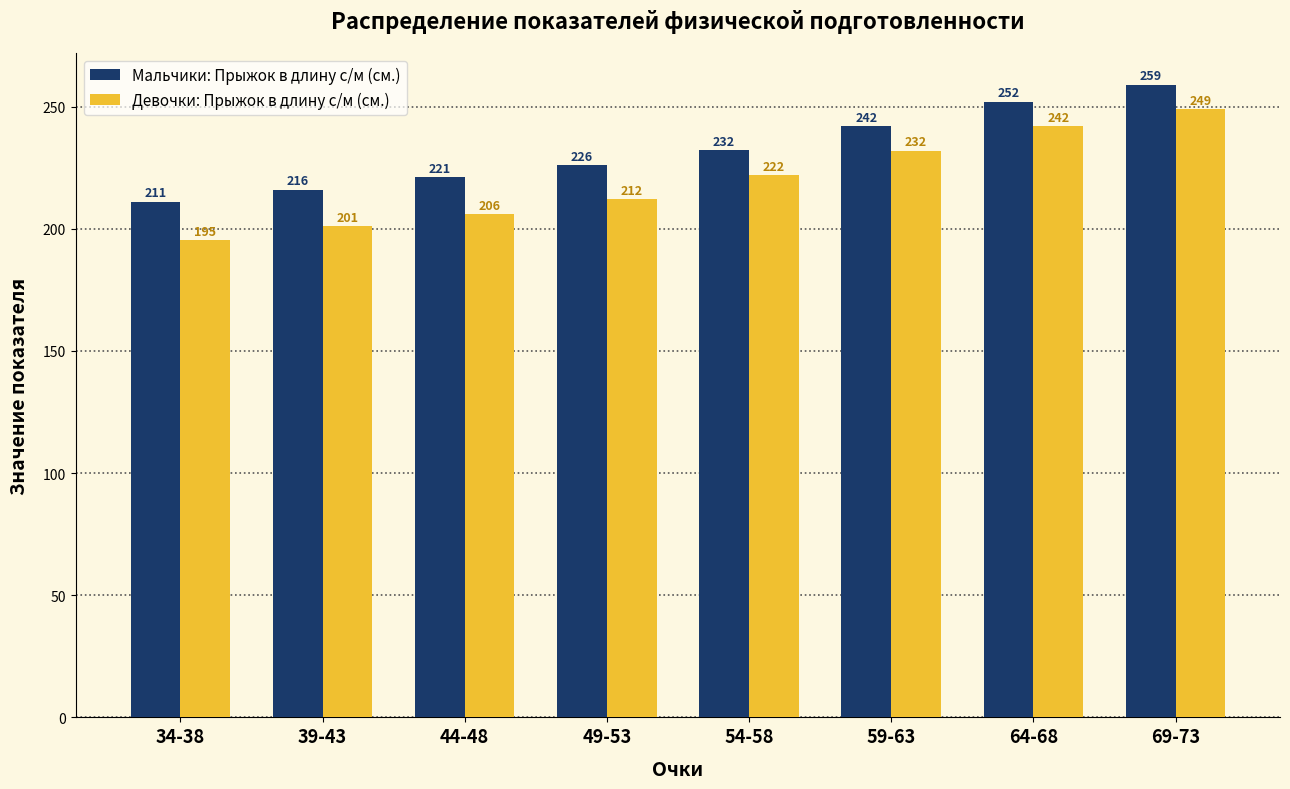

At 34-38, list the series in order from largest to smallest.

Мальчики: Прыжок в длину с/м (см.), Девочки: Прыжок в длину с/м (см.)